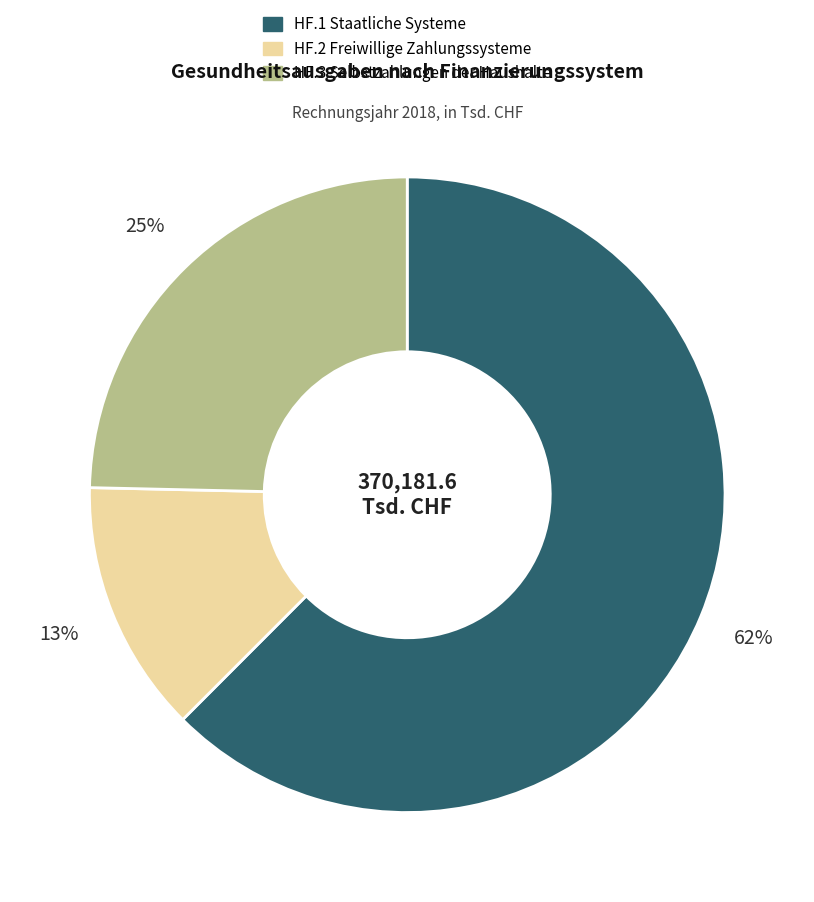

What is the smallest slice in the pie chart?

HF.2 Freiwillige Zahlungssysteme